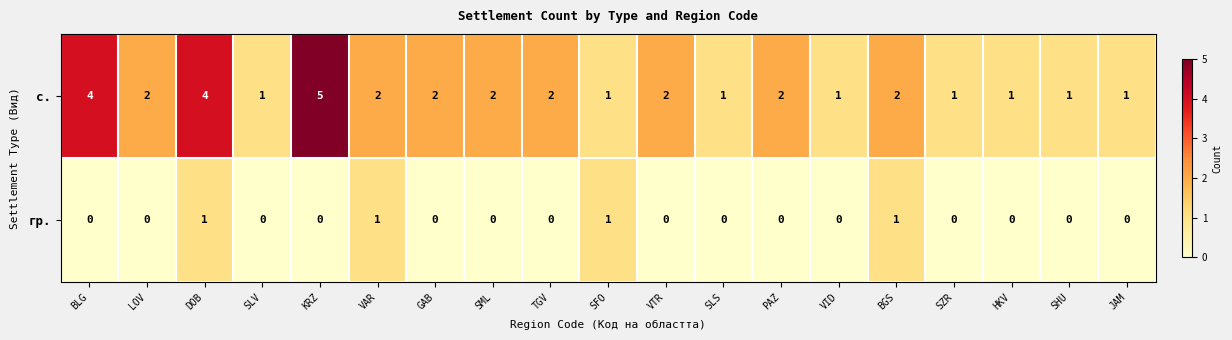

Rank the series at GAB from highest to lowest value.

с., гр.